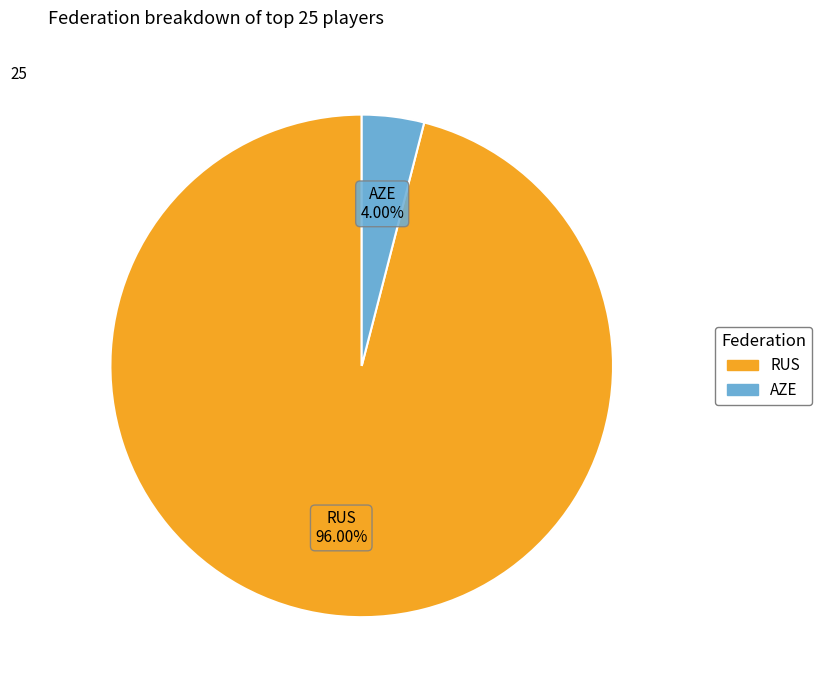

The RUS slice represents 84% of the pie. True or false?

False